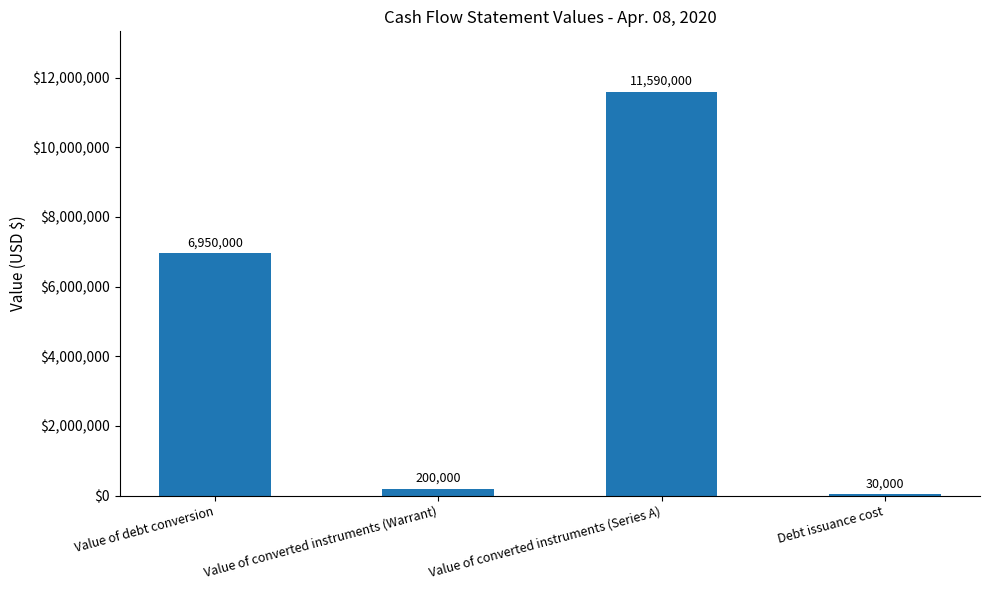

Is it true that the value at Value of debt conversion is 11373232?

False